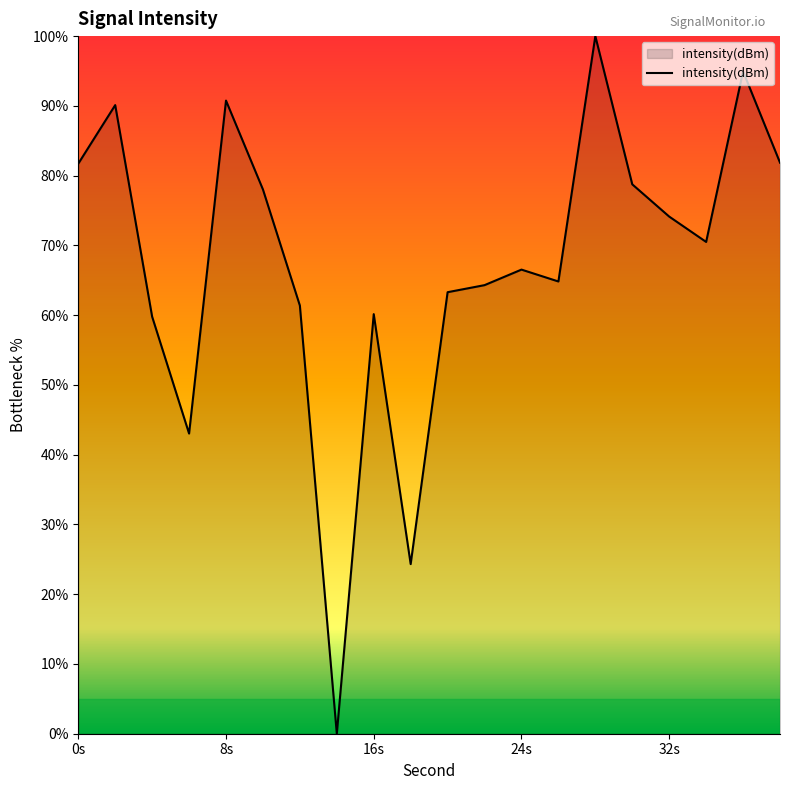

What is the maximum value shown in the chart?

100.0